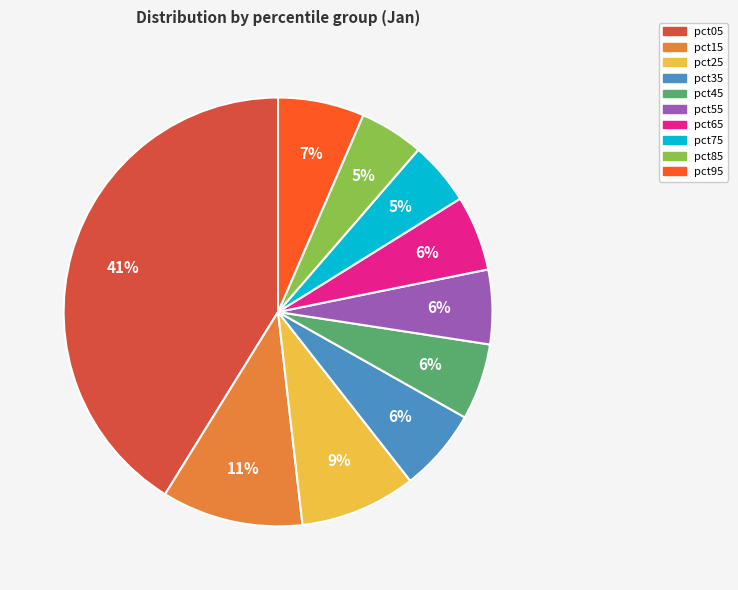

Combined, do pct45 and pct25 account for over 50%?

No